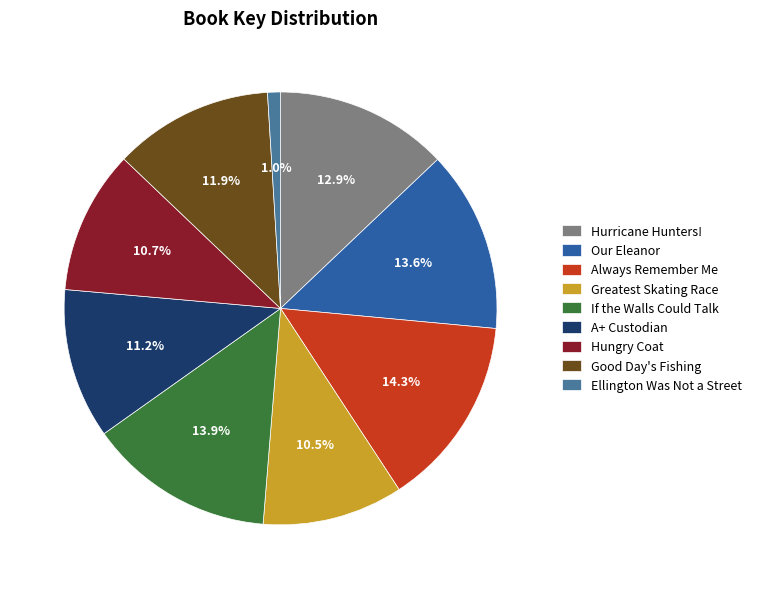

What is the smallest slice in the pie chart?

Ellington Was Not a Street